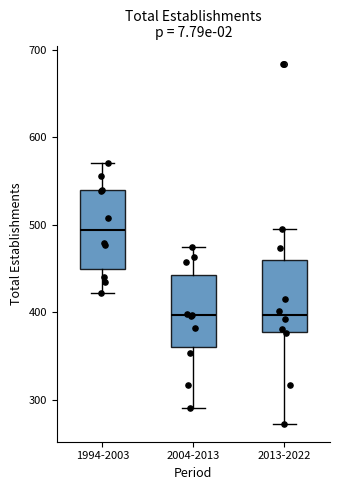

Reading left to right, transcribe this box plot: for each box, give where its median line is, the range the box spans, and where its two whiskers end, as read against the y-axis. The values are not printed on the chart, so give them approximately, as read against the axis.

1994-2003: median 490, box 450 to 540, whiskers 420 to 570
2004-2013: median 400, box 360 to 440, whiskers 290 to 480
2013-2022: median 400, box 380 to 460, whiskers 270 to 500